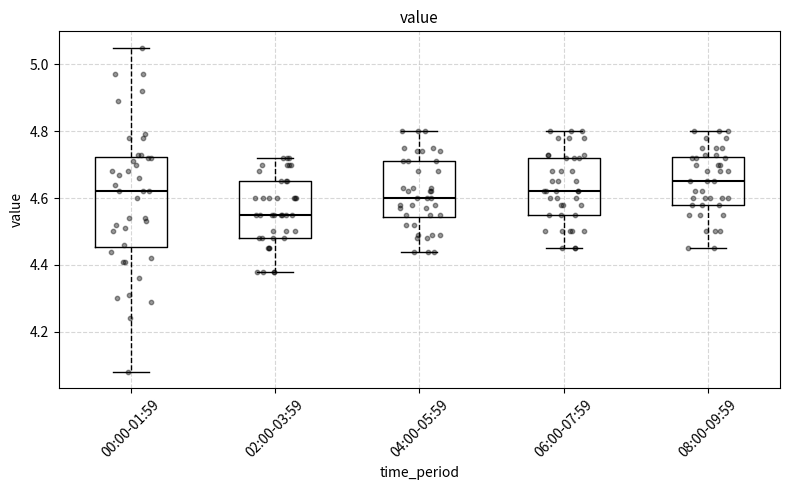

Comparing the boxes themselves (not the whiskers), which one is the tallest?

00:00-01:59